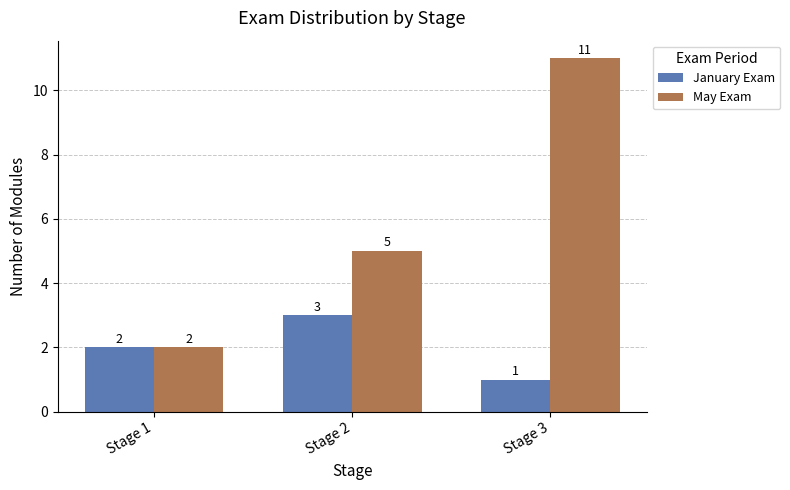

What is the spread (max minus min) of values at Stage 2?

2